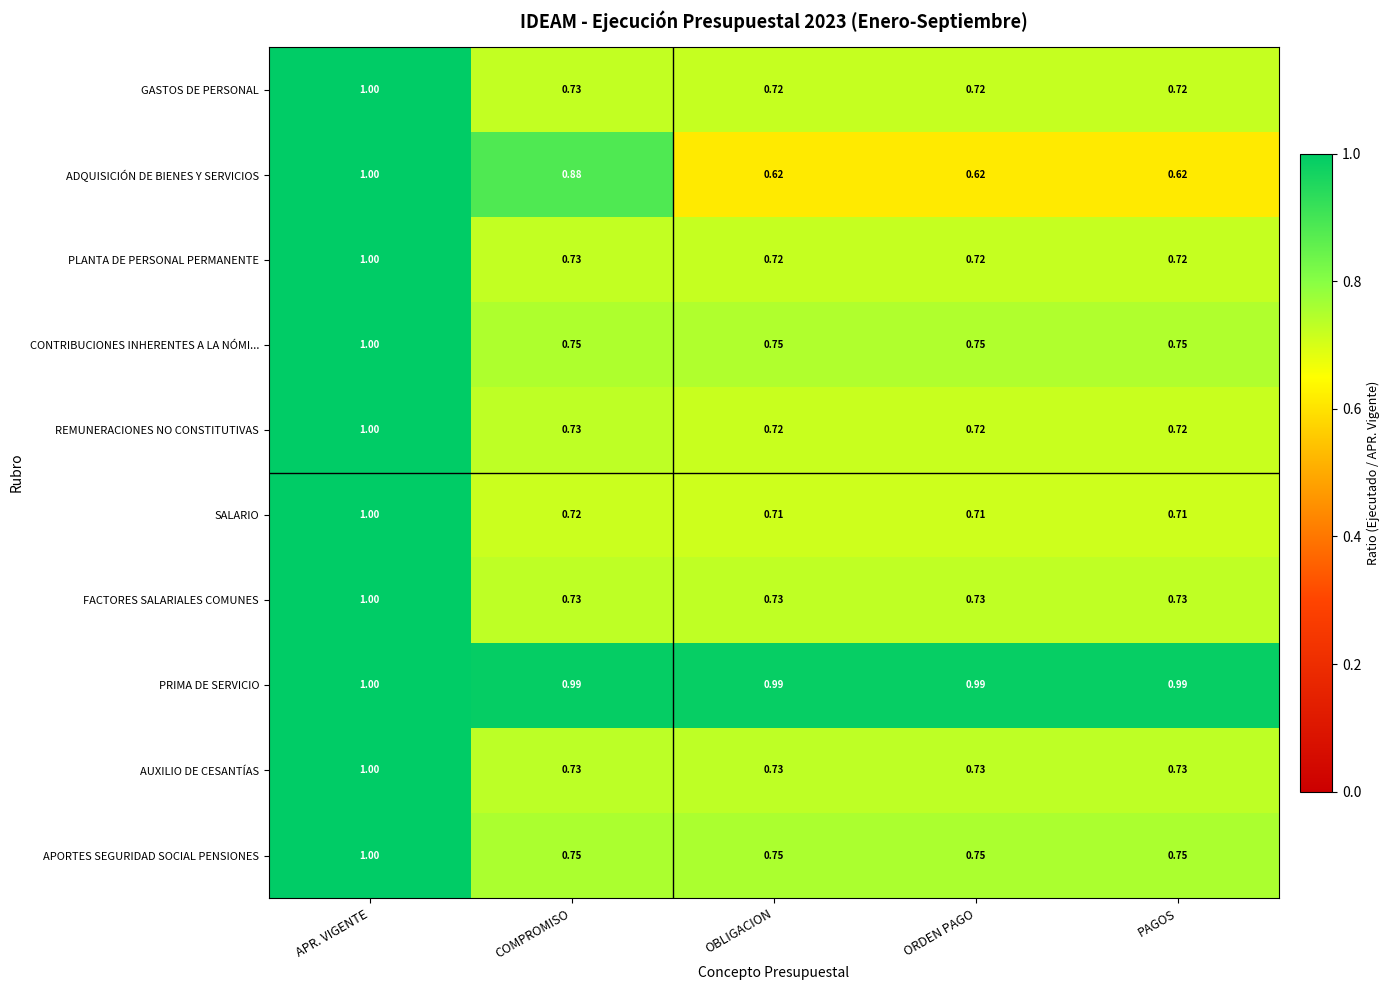

Which series changed the most between COMPROMISO and ORDEN PAGO?

ADQUISICIÓN DE BIENES Y SERVICIOS